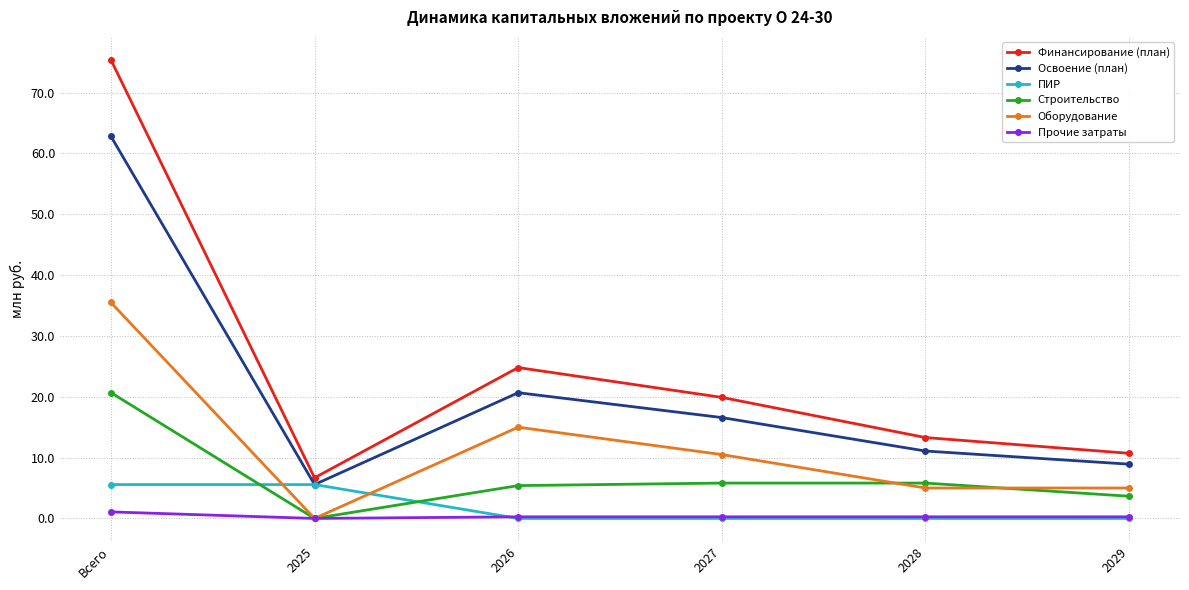

Between Всего and 2027, which series saw the biggest shift?

Финансирование (план)